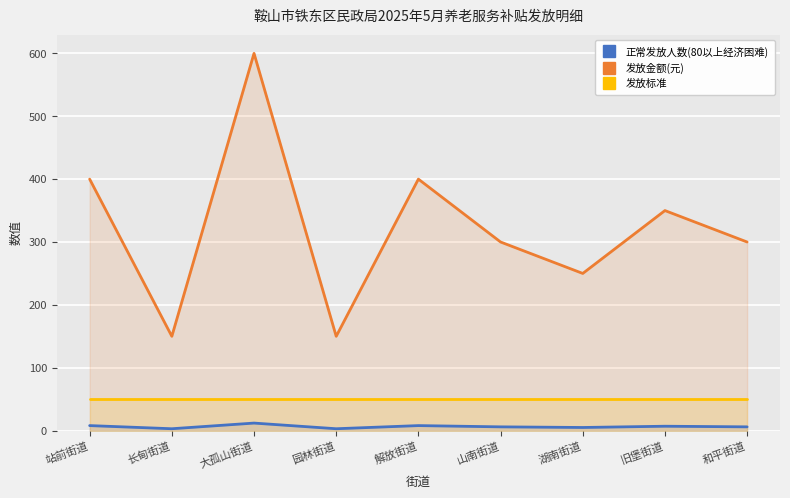

Count the number of data series in this chart.

3